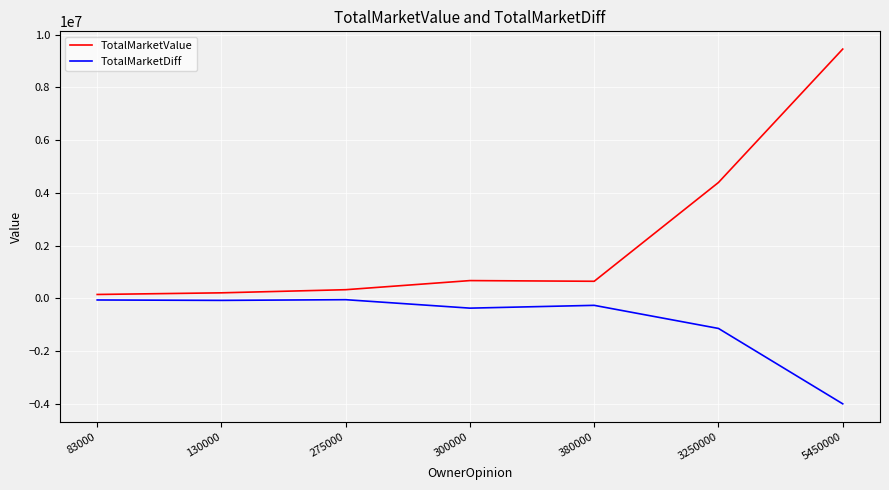

True or false: TotalMarketDiff has a value of -372300 at 300000.

True